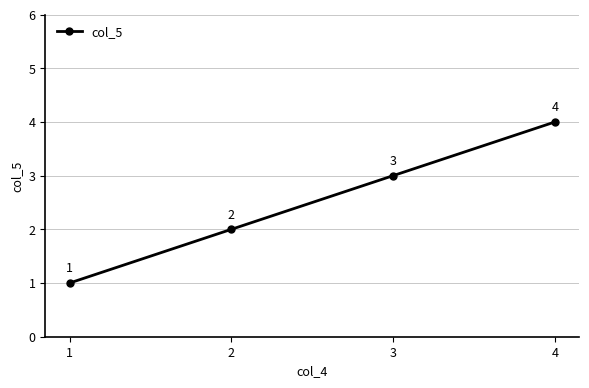

What is the maximum value shown in the chart?

4